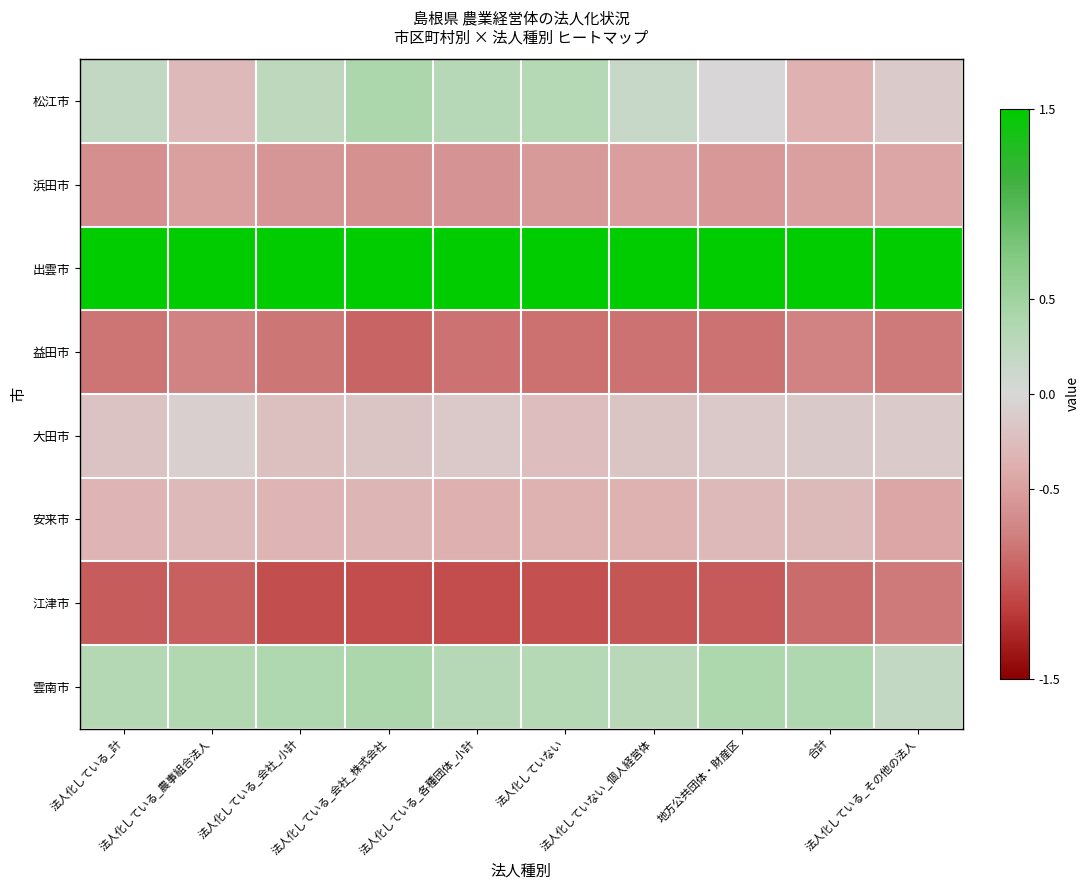

Reading left to right, transcribe all the data shown in this chart.

松江市: 法人化している_計=0.2	法人化している_農事組合法人=-0.3	法人化している_会社_小計=0.2	法人化している_会社_株式会社=0.4	法人化している_各種団体_小計=0.3	法人化していない=0.3	法人化していない_個人経営体=0.1	地方公共団体・財産区=-0.0	合計=-0.4	法人化している_その他の法人=-0.1
浜田市: 法人化している_計=-0.6	法人化している_農事組合法人=-0.5	法人化している_会社_小計=-0.6	法人化している_会社_株式会社=-0.6	法人化している_各種団体_小計=-0.6	法人化していない=-0.5	法人化していない_個人経営体=-0.5	地方公共団体・財産区=-0.6	合計=-0.5	法人化している_その他の法人=-0.5
出雲市: 法人化している_計=2.4	法人化している_農事組合法人=2.5	法人化している_会社_小計=2.4	法人化している_会社_株式会社=2.3	法人化している_各種団体_小計=2.4	法人化していない=2.4	法人化していない_個人経営体=2.4	地方公共団体・財産区=2.4	合計=2.5	法人化している_その他の法人=2.5
益田市: 法人化している_計=-0.8	法人化している_農事組合法人=-0.7	法人化している_会社_小計=-0.8	法人化している_会社_株式会社=-0.9	法人化している_各種団体_小計=-0.8	法人化していない=-0.8	法人化していない_個人経営体=-0.8	地方公共団体・財産区=-0.8	合計=-0.7	法人化している_その他の法人=-0.8
大田市: 法人化している_計=-0.2	法人化している_農事組合法人=-0.1	法人化している_会社_小計=-0.2	法人化している_会社_株式会社=-0.2	法人化している_各種団体_小計=-0.1	法人化していない=-0.3	法人化していない_個人経営体=-0.2	地方公共団体・財産区=-0.2	合計=-0.1	法人化している_その他の法人=-0.1
安来市: 法人化している_計=-0.3	法人化している_農事組合法人=-0.3	法人化している_会社_小計=-0.3	法人化している_会社_株式会社=-0.3	法人化している_各種団体_小計=-0.4	法人化していない=-0.4	法人化していない_個人経営体=-0.3	地方公共団体・財産区=-0.3	合計=-0.3	法人化している_その他の法人=-0.5
江津市: 法人化している_計=-1.0	法人化している_農事組合法人=-0.9	法人化している_会社_小計=-1.0	法人化している_会社_株式会社=-1.1	法人化している_各種団体_小計=-1.0	法人化していない=-1.0	法人化していない_個人経営体=-1.0	地方公共団体・財産区=-1.0	合計=-0.9	法人化している_その他の法人=-0.8
雲南市: 法人化している_計=0.3	法人化している_農事組合法人=0.3	法人化している_会社_小計=0.4	法人化している_会社_株式会社=0.4	法人化している_各種団体_小計=0.3	法人化していない=0.3	法人化していない_個人経営体=0.3	地方公共団体・財産区=0.4	合計=0.4	法人化している_その他の法人=0.2